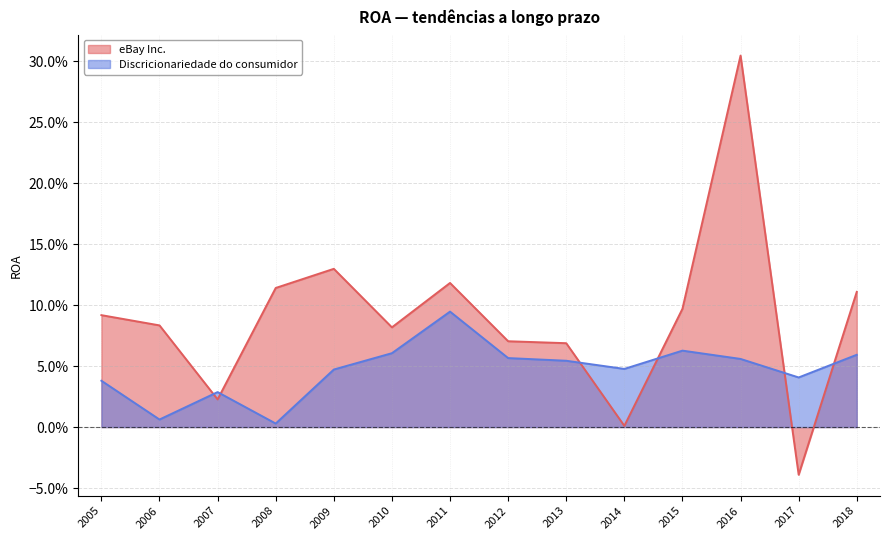

Where is eBay Inc. nearest to the value 0?

2014